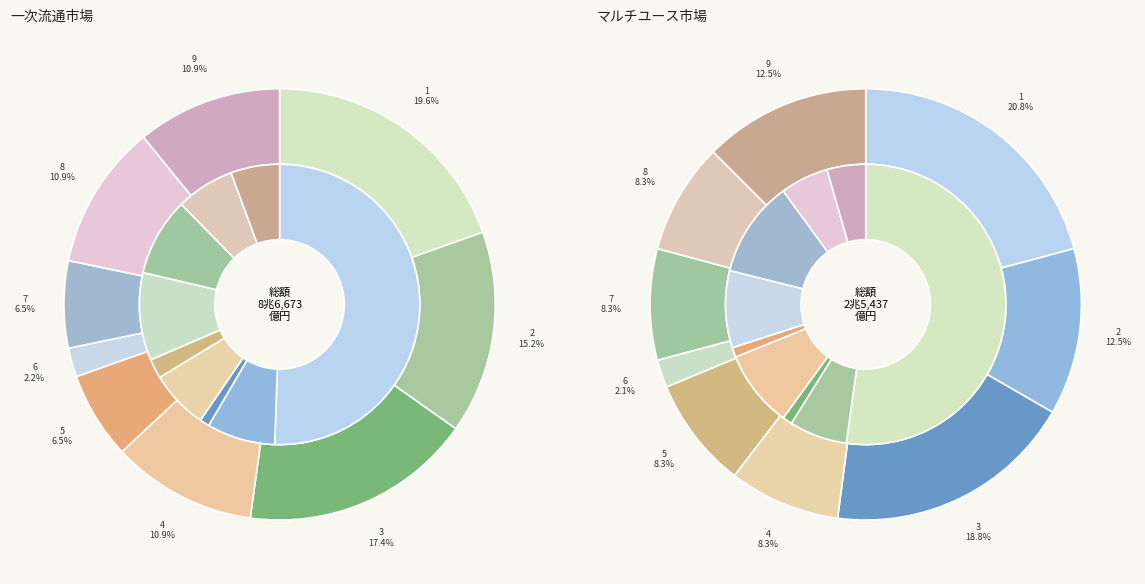

Count the number of slices in the pie.

9